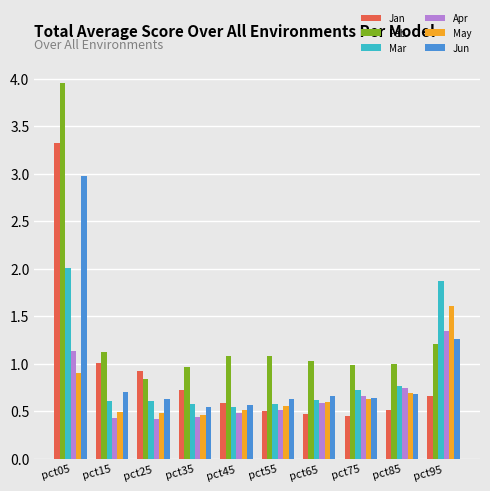

True or false: Mar has a value of 0.6 at pct35.

True